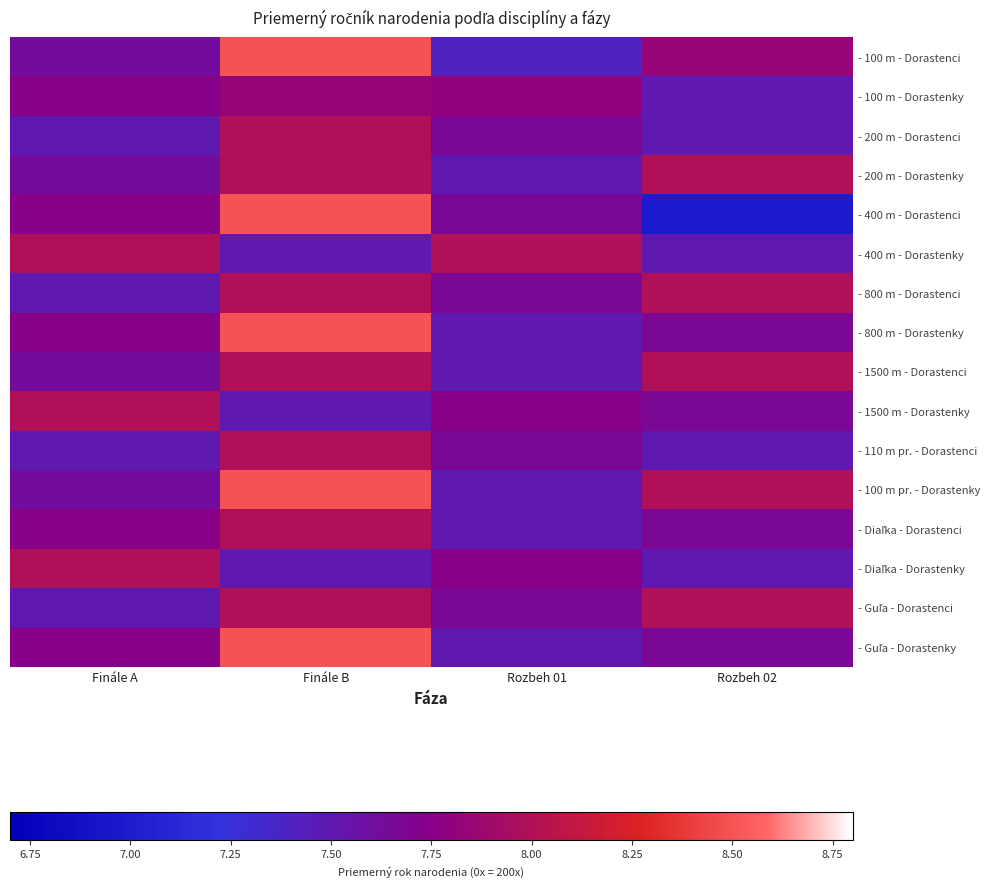

Count the number of data series in this chart.

16